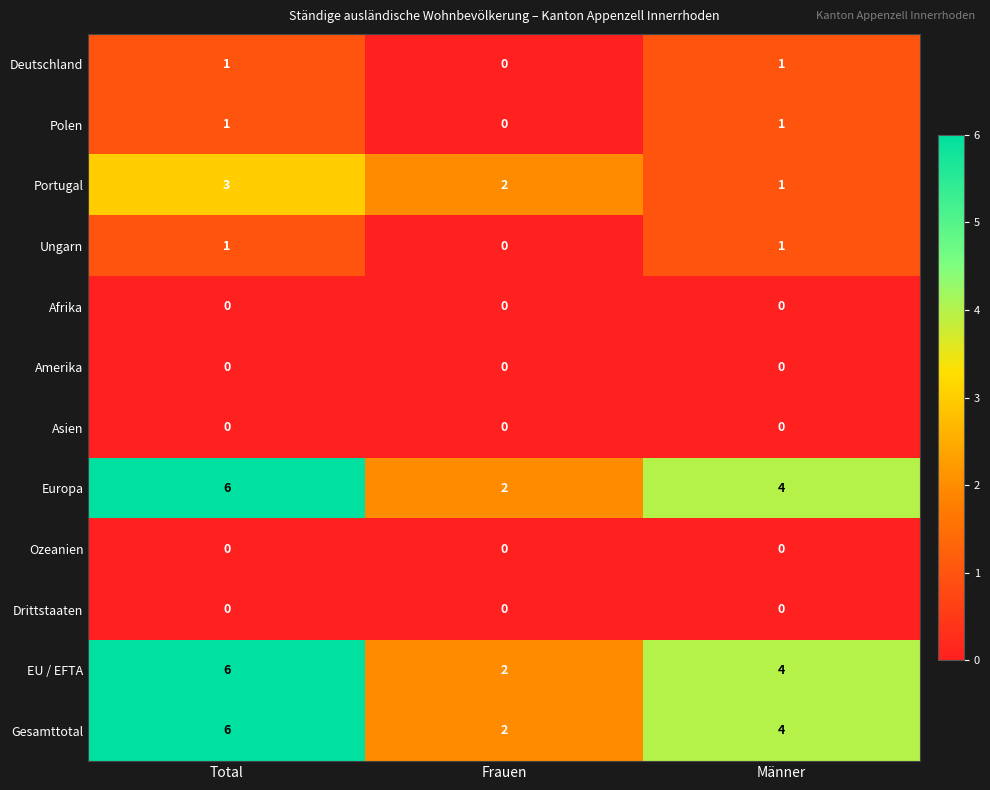

Is the value of Europa at Männer greater than the value of Portugal at Männer?

Yes